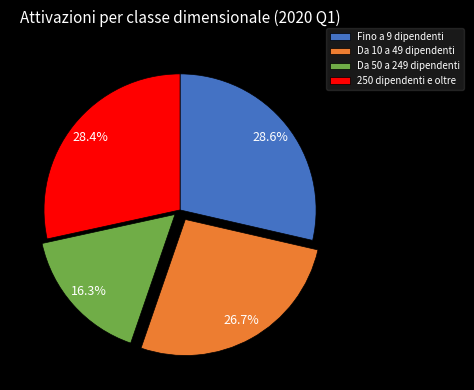

What percentage is the Da 50 a 249 dipendenti slice, to the nearest percent?

16%